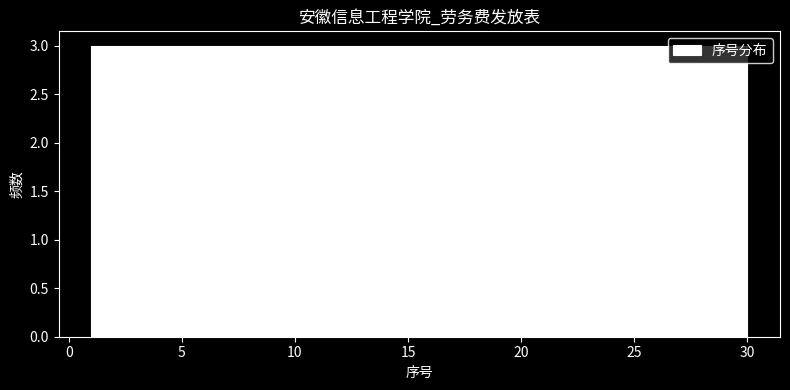

Reading left to right, list every bar in this chart as the range it spans on the x-axis followed by its height. Neither the bar edges nor the heights are printed on the chart, so give them approximately, as read against the axes.

1.0 to 3.9: 3
3.9 to 6.8: 3
6.8 to 9.7: 3
9.7 to 12.6: 3
12.6 to 15.5: 3
15.5 to 18.4: 3
18.4 to 21.3: 3
21.3 to 24.2: 3
24.2 to 27.1: 3
27.1 to 30.0: 3